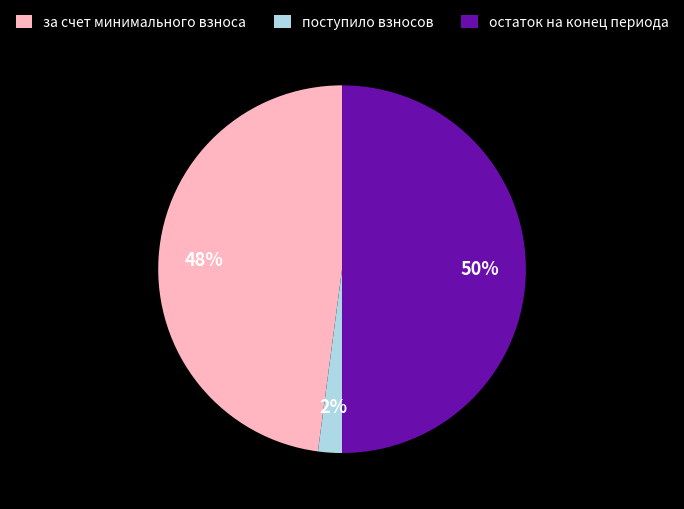

Which category has the smallest portion of the pie?

поступило взносов